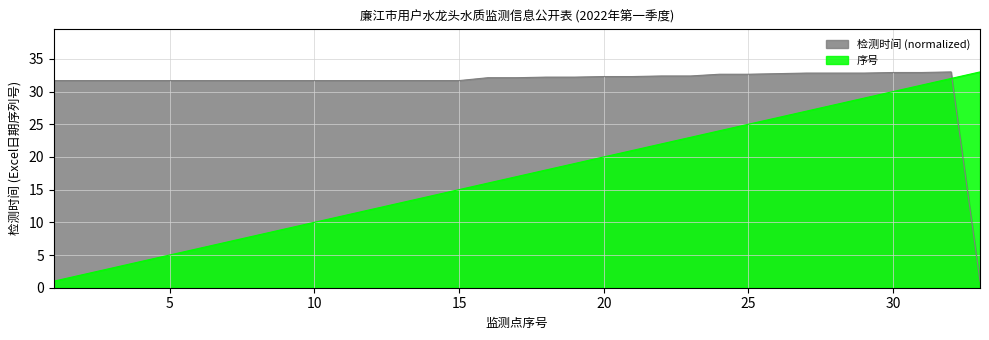

What is the value of the 检测时间 (Excel序列号) point at the 6th from the left?

31.7